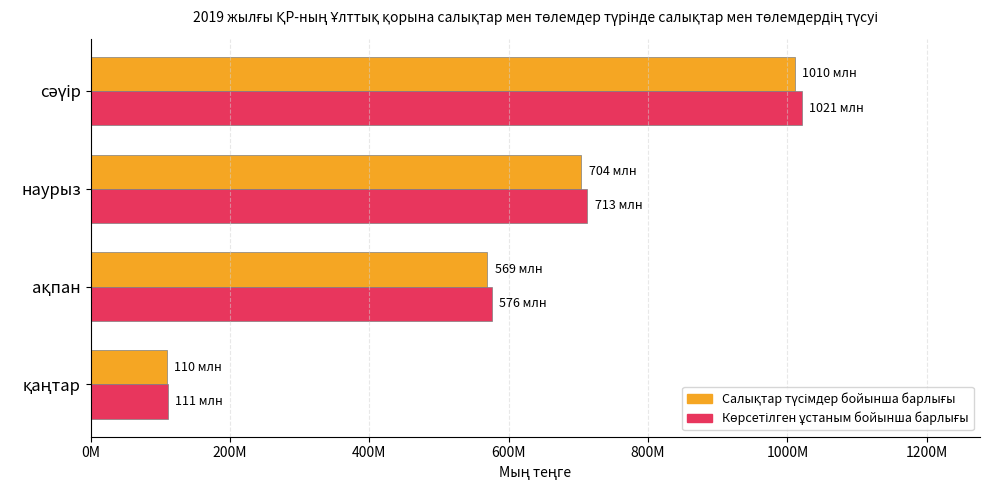

What is the highest value of the Салықтар түсімдер бойынша барлығы series?

1010211927